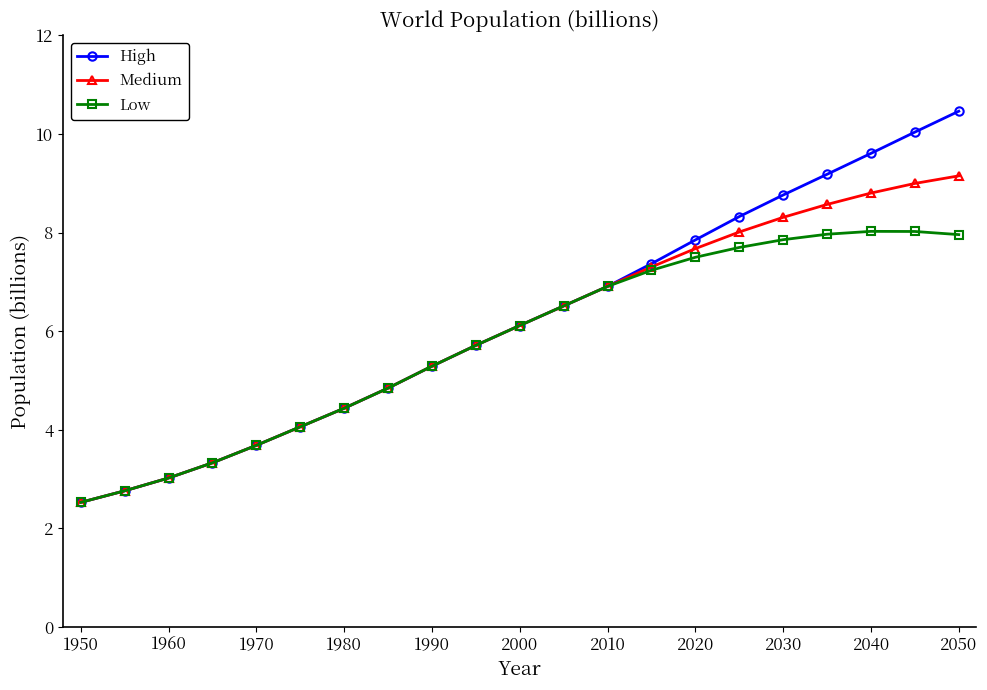

Which series has the widest spread of values?

High